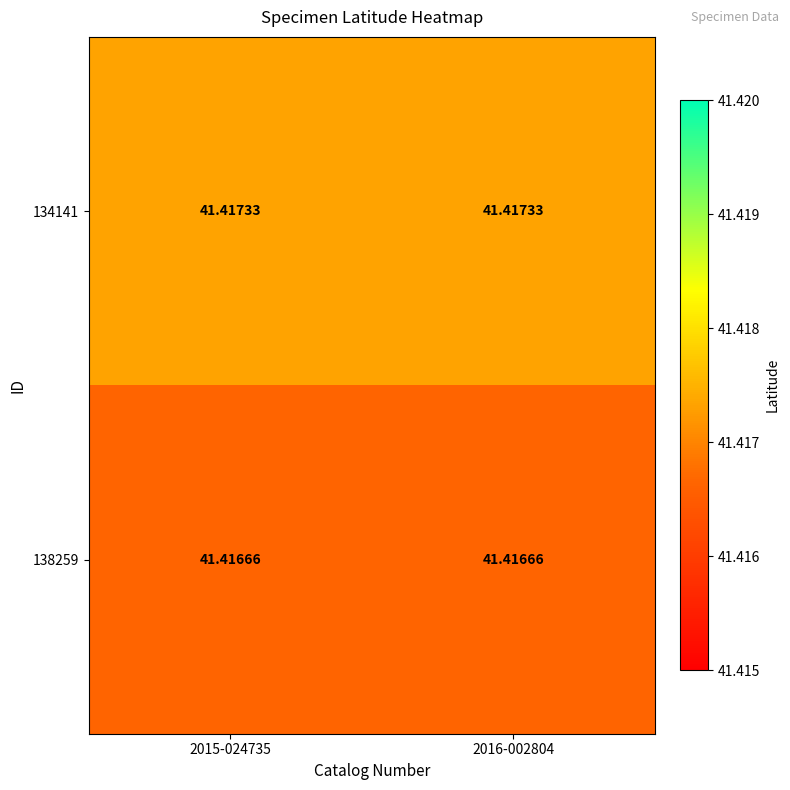

Is the value of 134141 at 2015-024735 greater than the value of 138259 at 2015-024735?

Yes